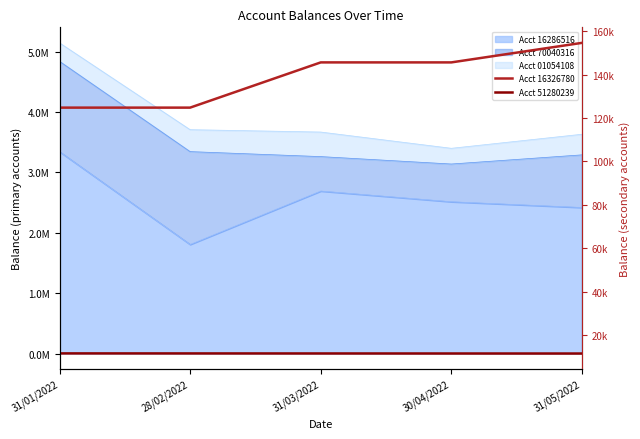

What is the smallest value displayed?

11481.1